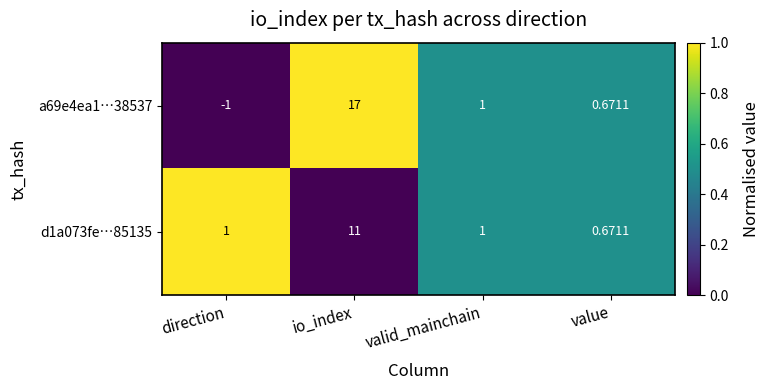

Which category has the highest value across all series?

io_index